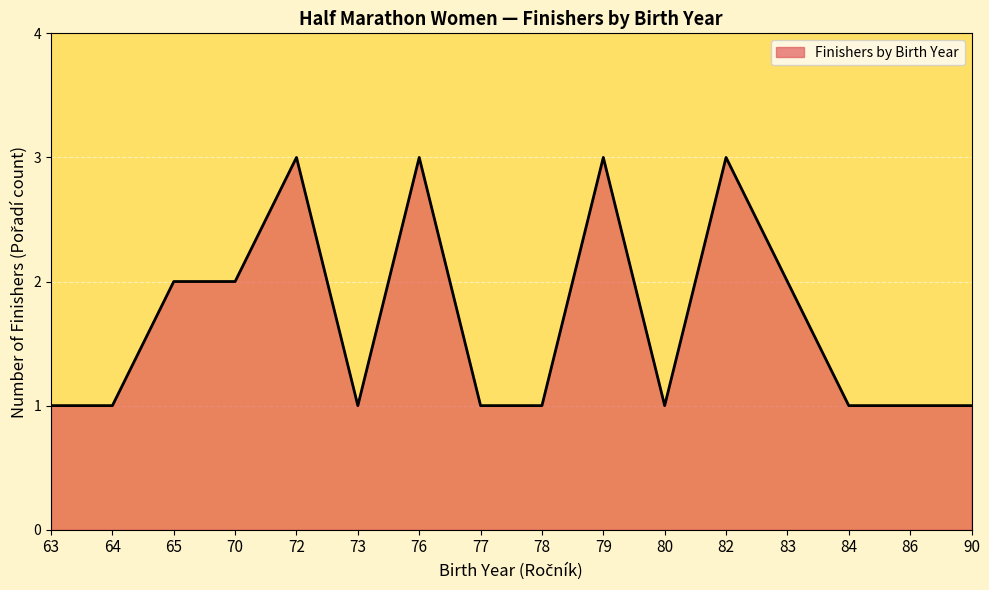

What is the change in value from 63 to 82?

+2